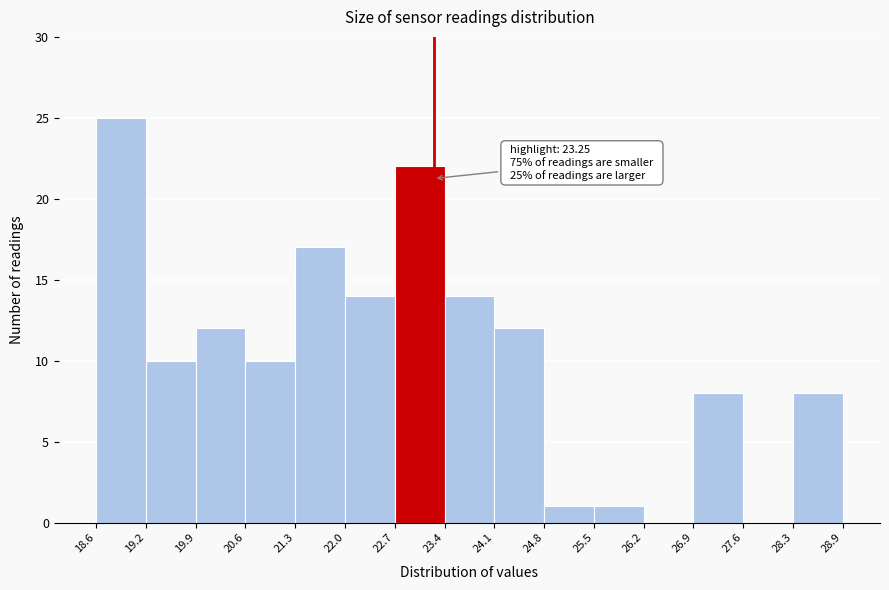

Which range on the x-axis has the tallest bar?

18.6 to 19.2